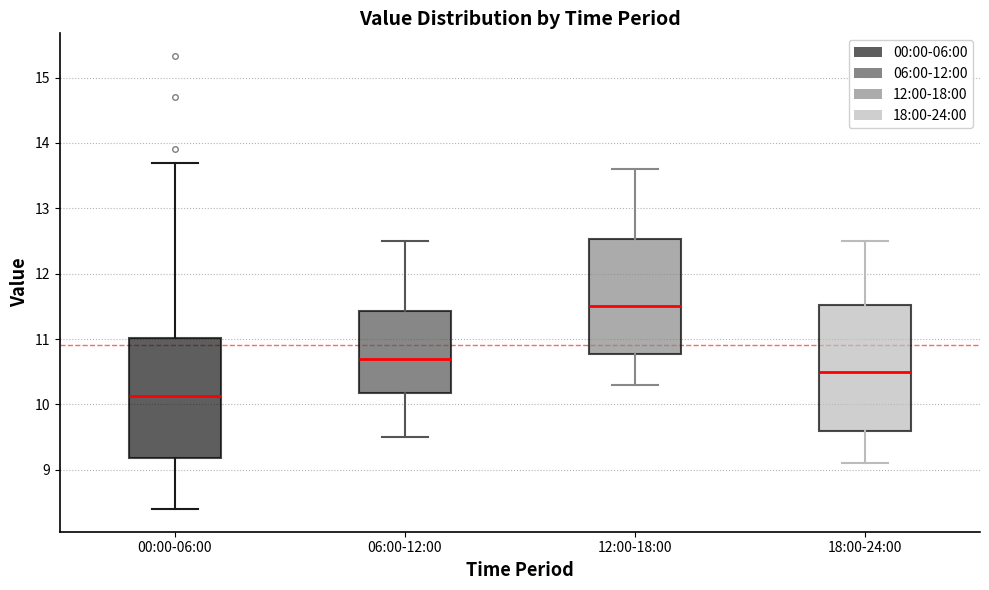

Which box has the highest median line?

12:00-18:00